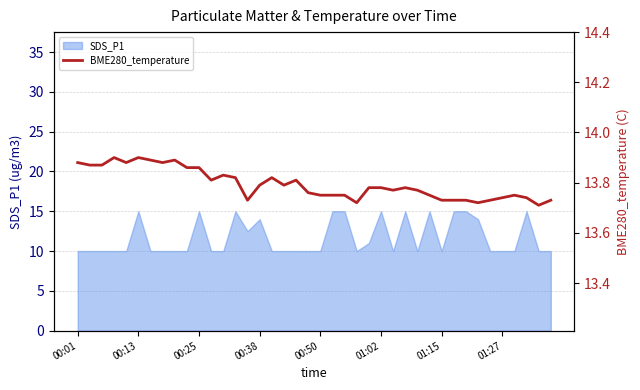

How many lines are shown in the chart?

1